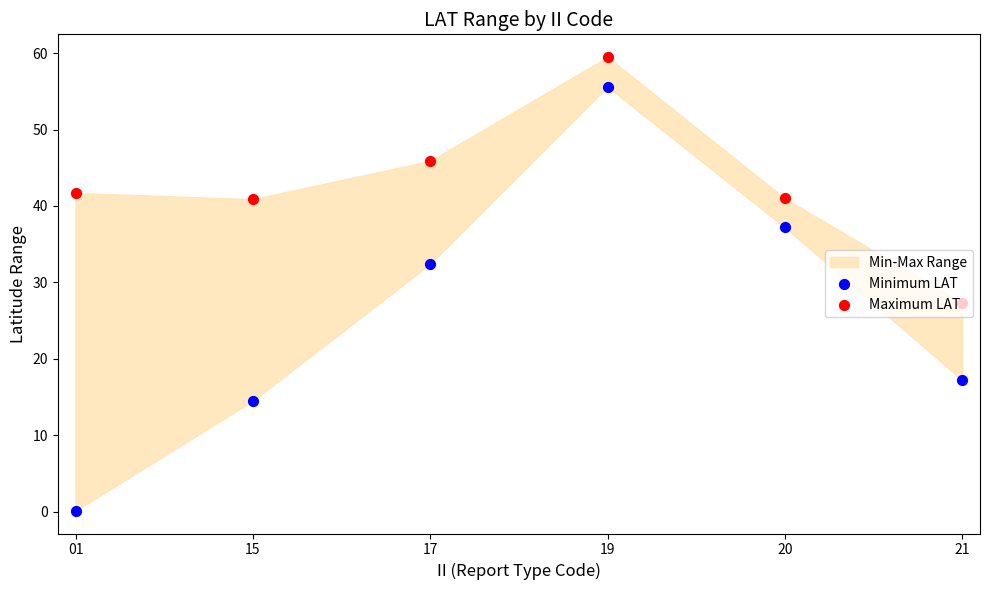

Which series has the largest total across all categories?

Maximum LAT